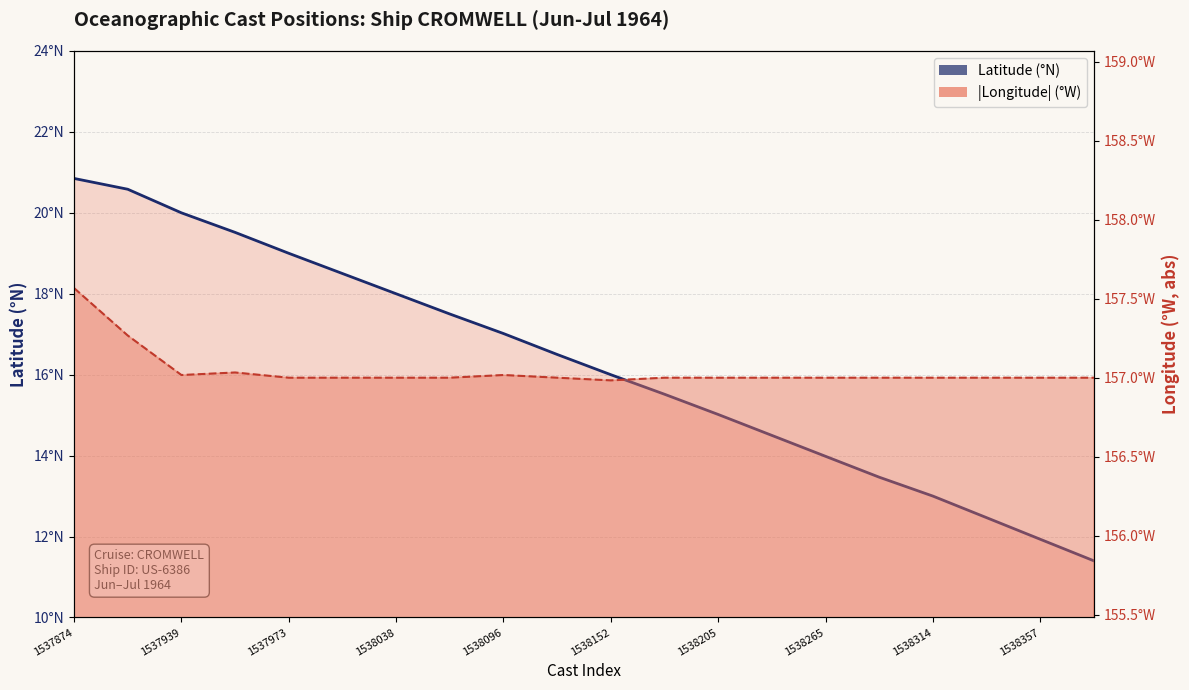

What is the average value of the Latitude (°N) series?

16.2